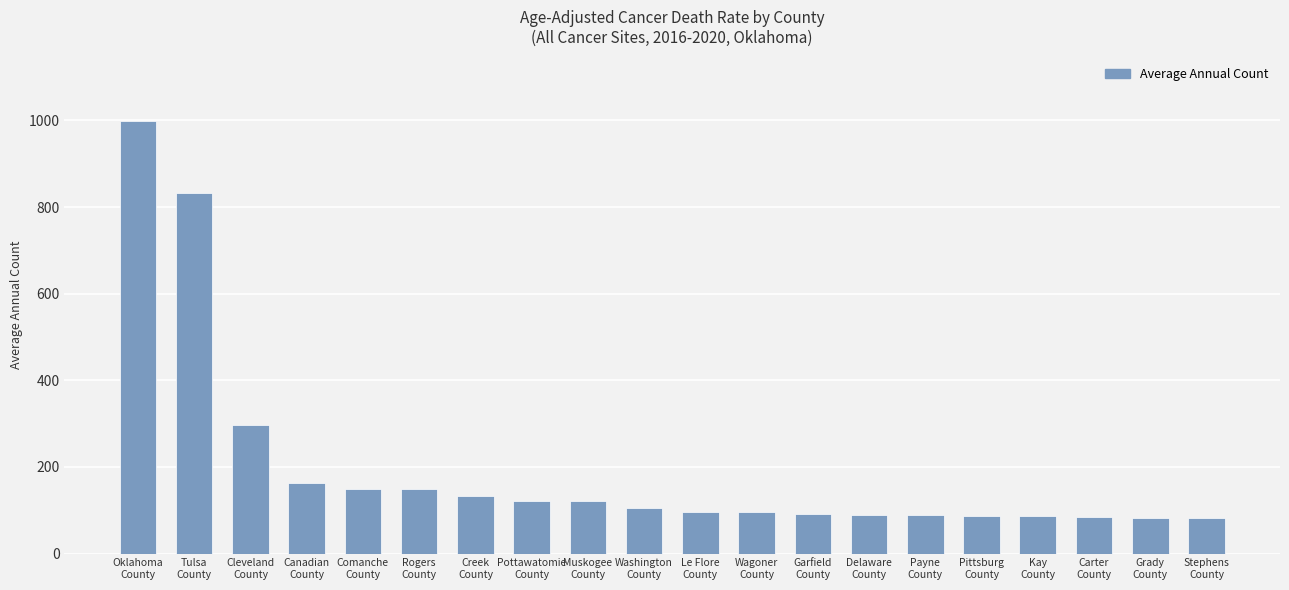

Approximately how many times larger is the value at Delaware
County compared to Muskogee
County?

0.7